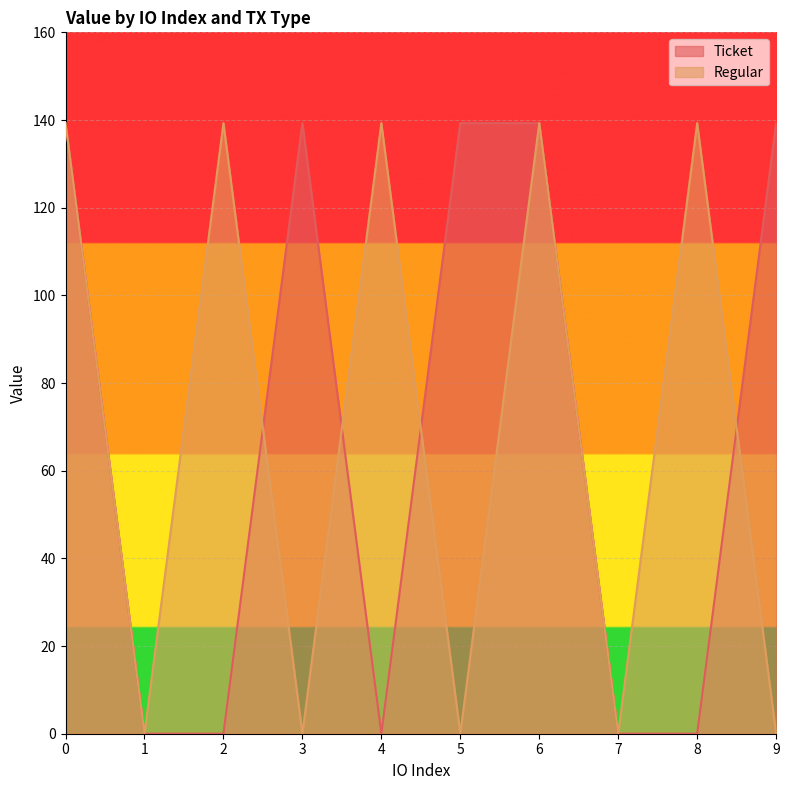

Which category has the lowest value in the Ticket series?

1